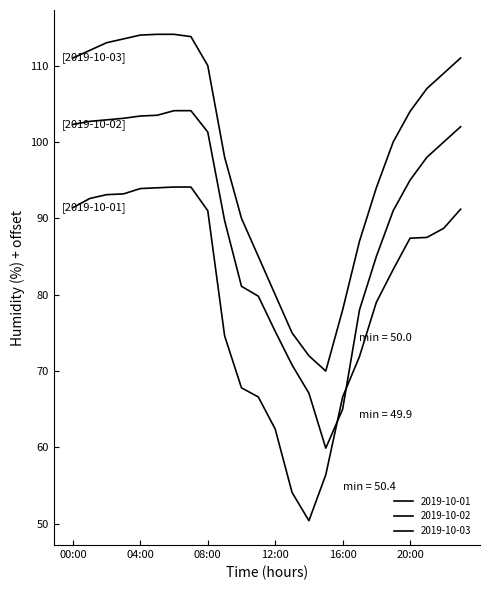

True or false: 2019-10-03 and 2019-10-01 cross at least once.

False